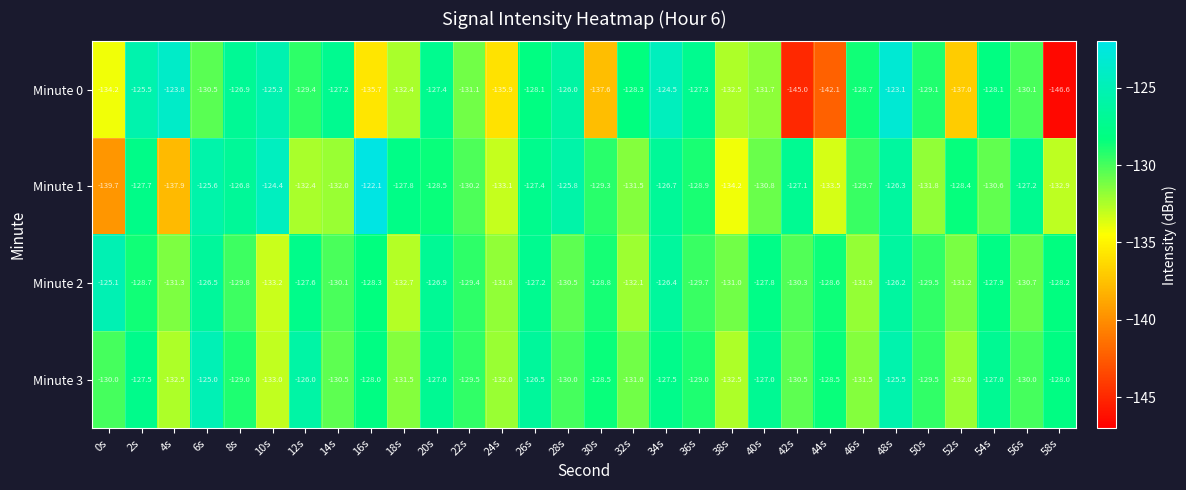

Where does the Minute 3 series first go above -129?

2s